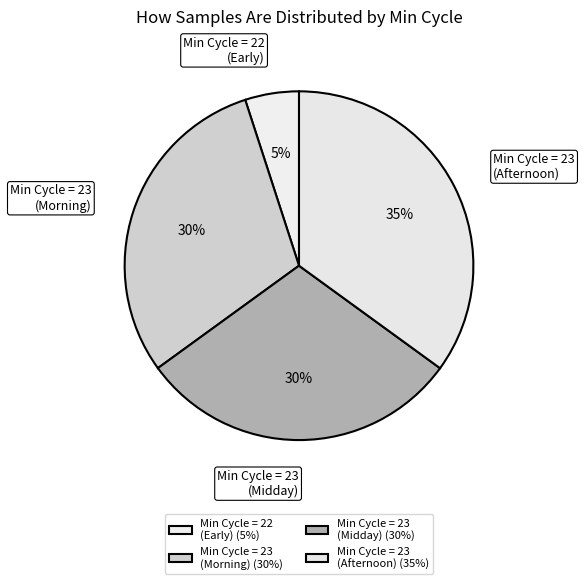

Is it true that Min Cycle = 23 (Afternoon) is 25% of the pie?

False